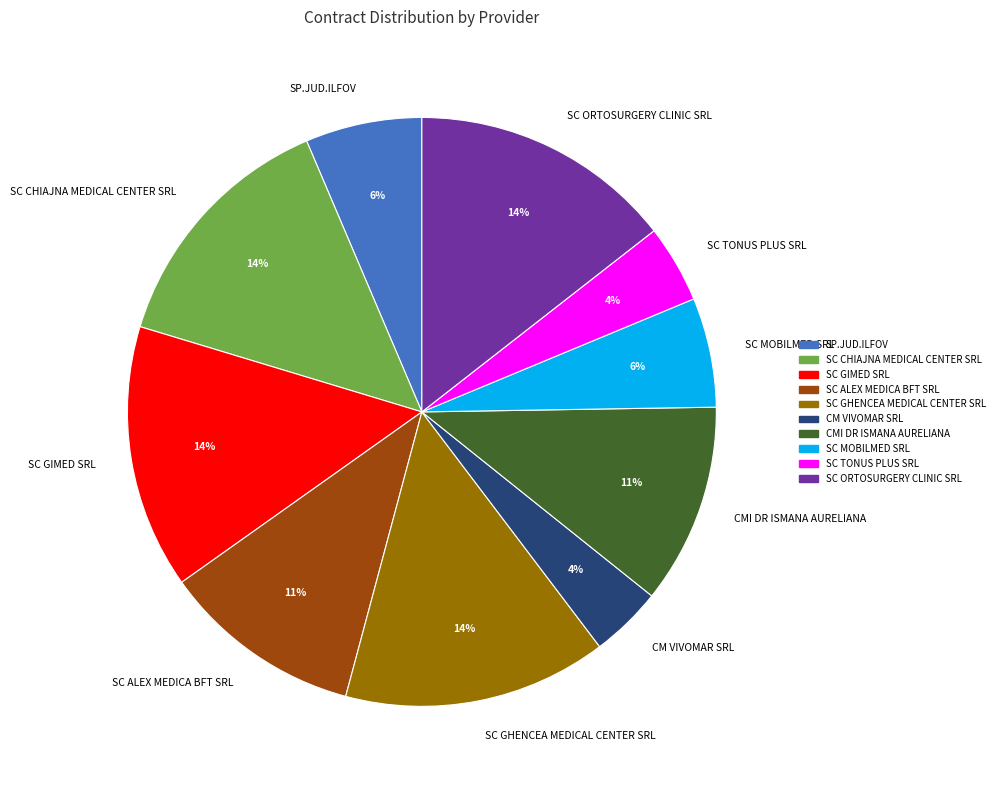

Is the sum of SC CHIAJNA MEDICAL CENTER SRL and SC GIMED SRL greater than half?

No